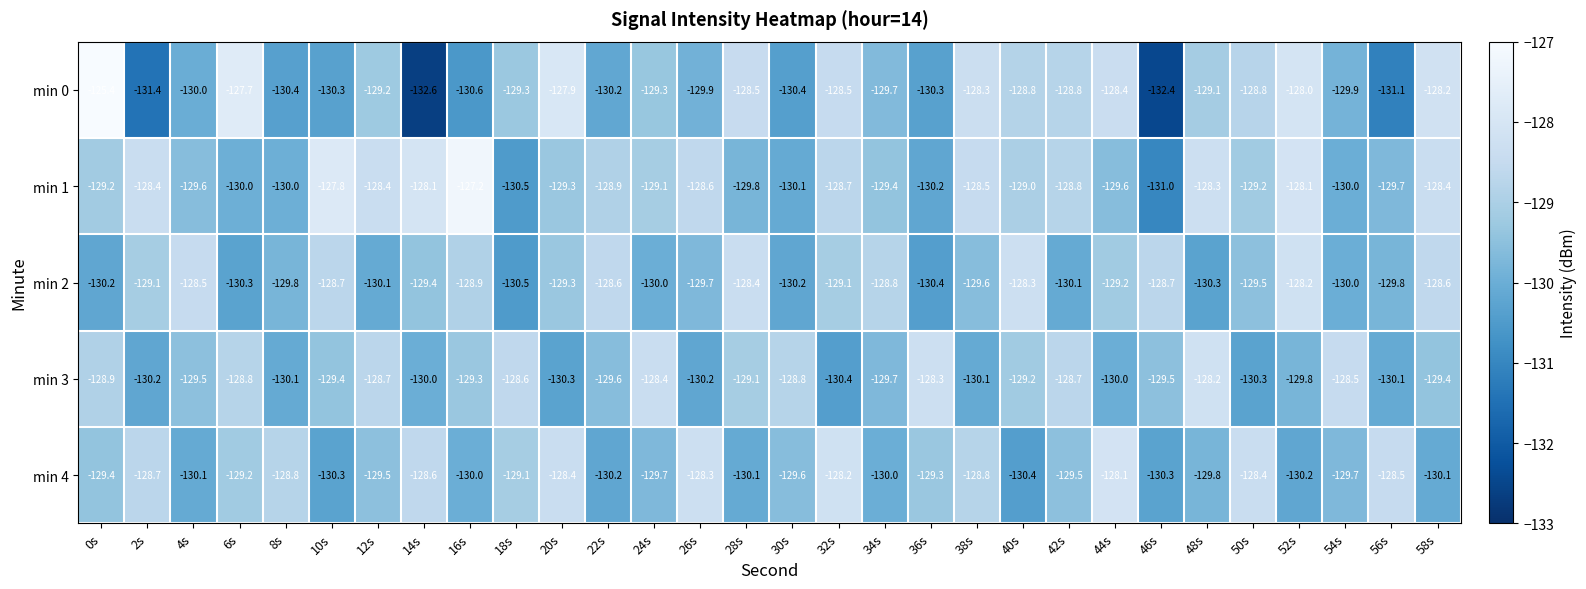

At which category does the chart reach its peak across all series?

0s